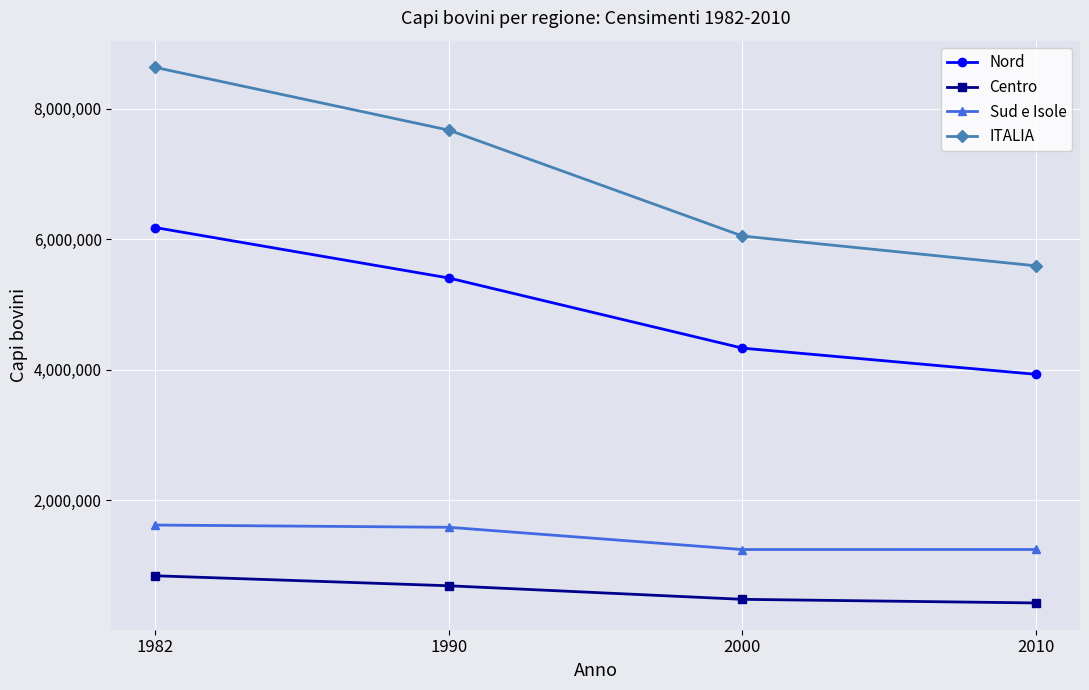

Rank the series by their maximum value, from lowest to highest.

Centro, Sud e Isole, Nord, ITALIA